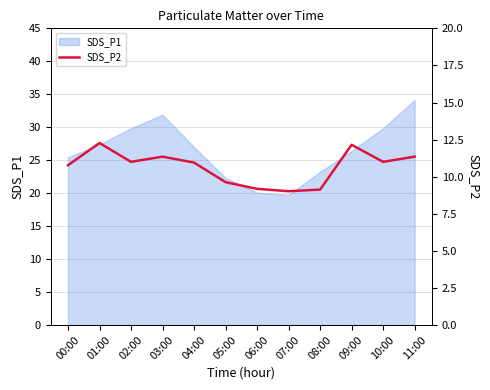

Which category has the highest value in the SDS_P1 series?

11:00